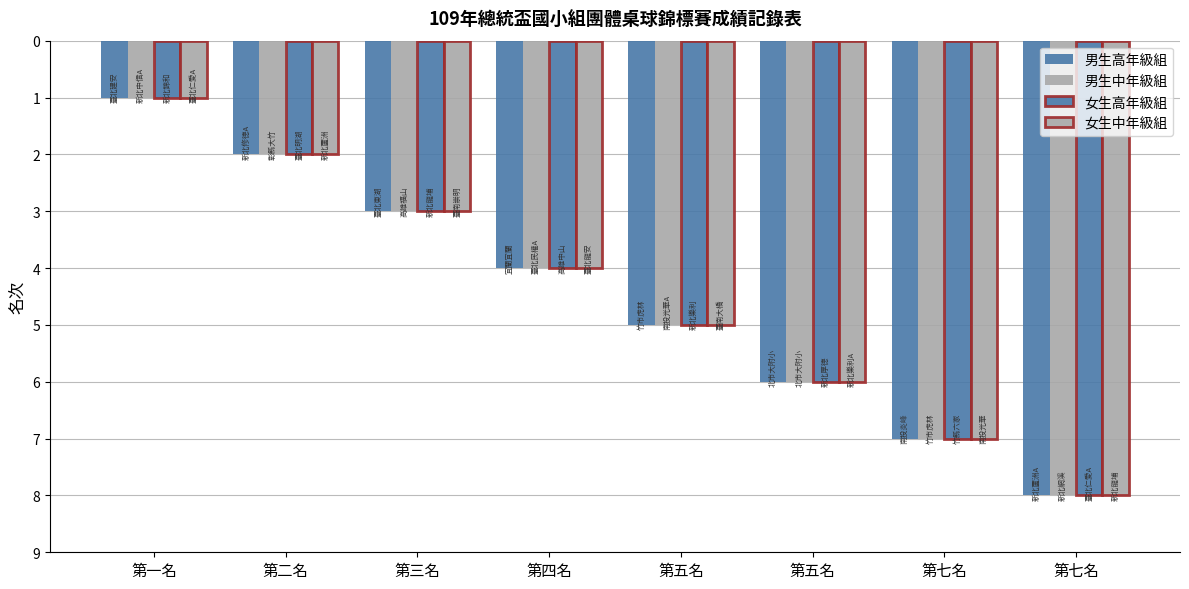

What value does the 男生中年級組 series have at 第二名?

2